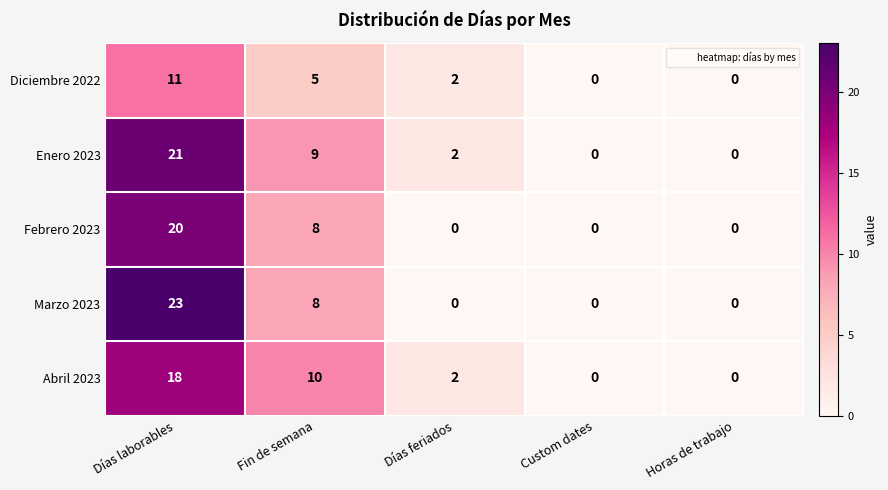

What is the difference between the second highest and second lowest values in the Enero 2023 series?

9